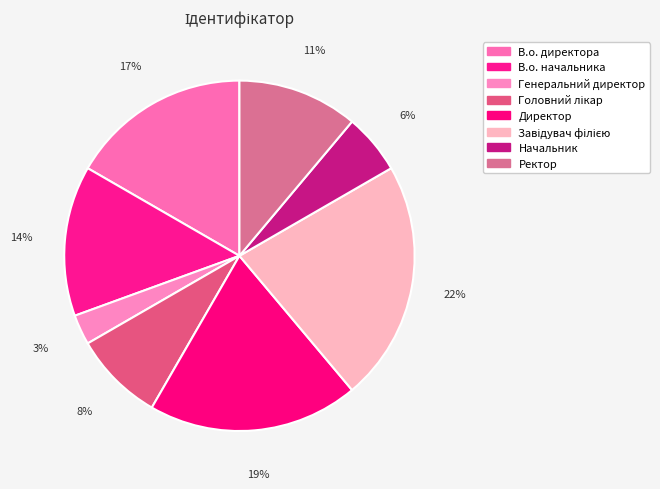

The Головний лікар slice represents 1% of the pie. True or false?

False